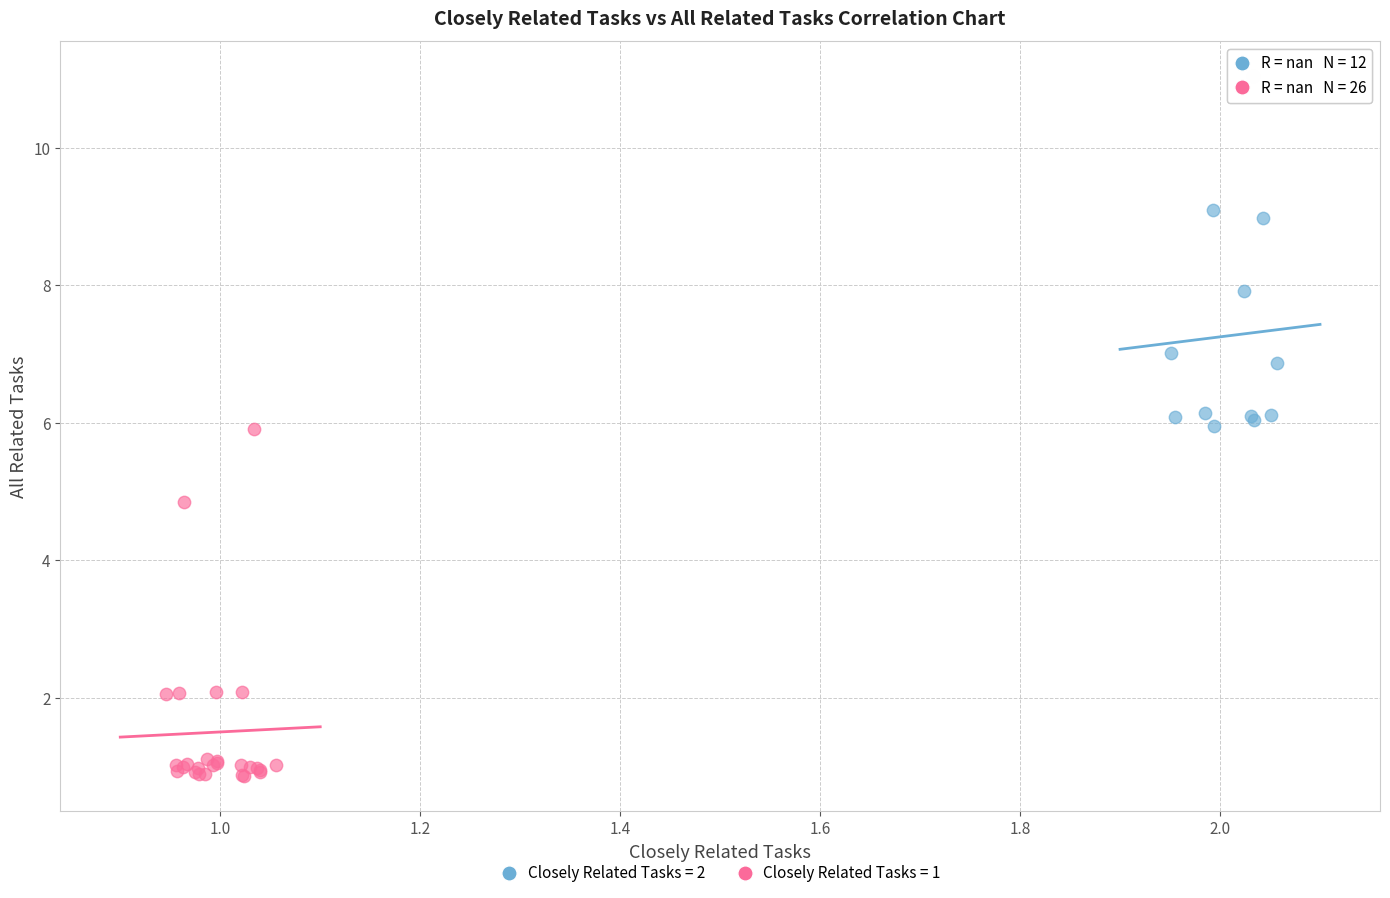

Which series contains the highest Y value?

Closely Related Tasks = 2